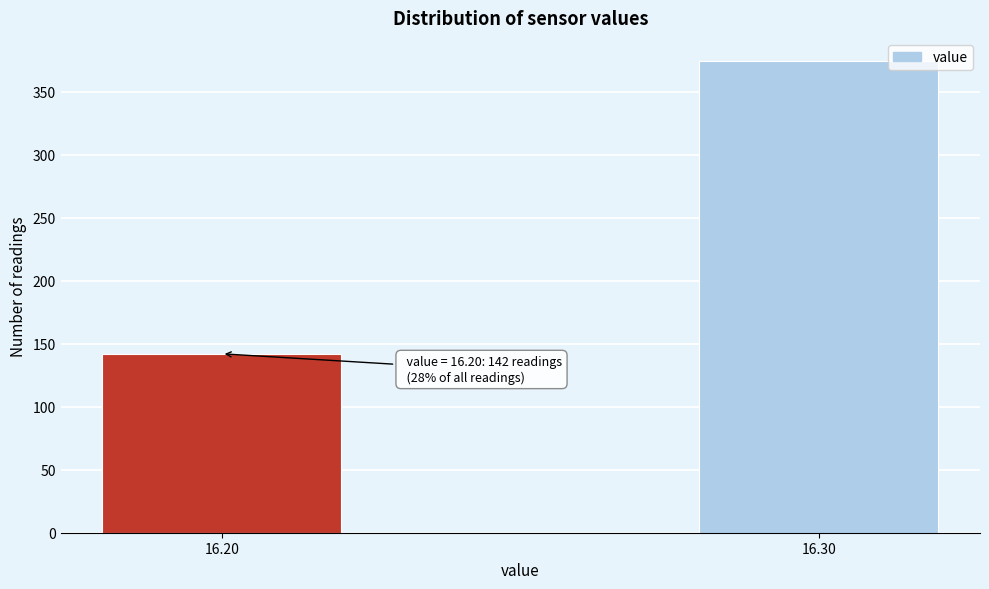

Reading left to right, extract all data points from this chart.

16.20=142	16.30=374